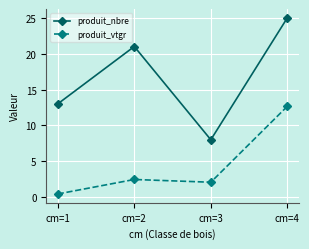

Which category has the lowest value across all series?

cm=1